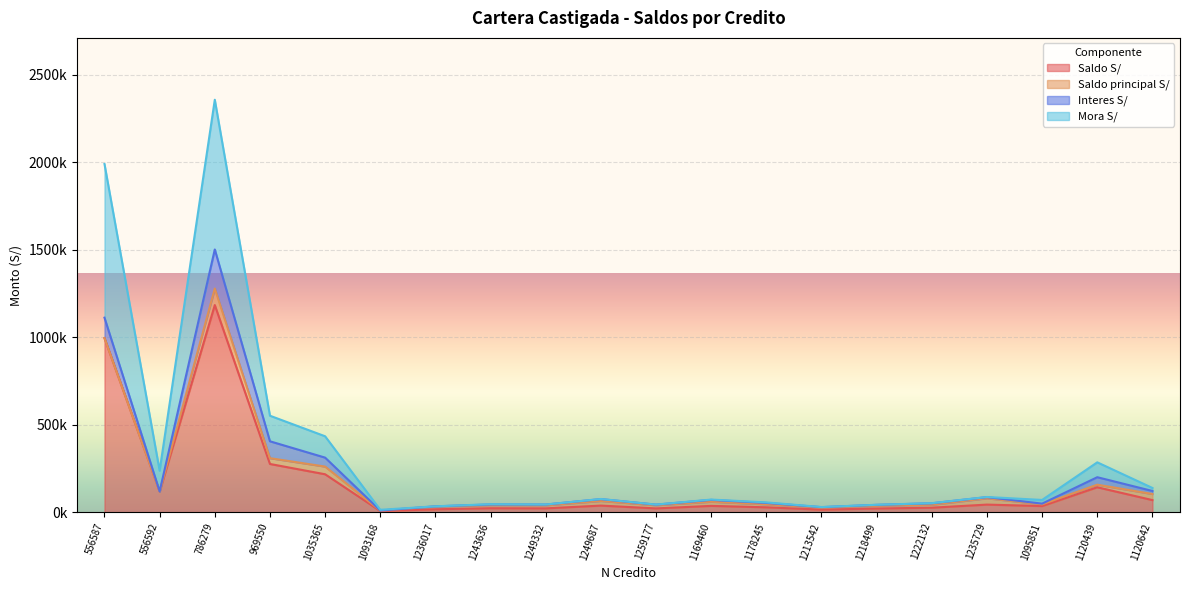

True or false: Saldo S/ and Mora S/ cross at least once.

False